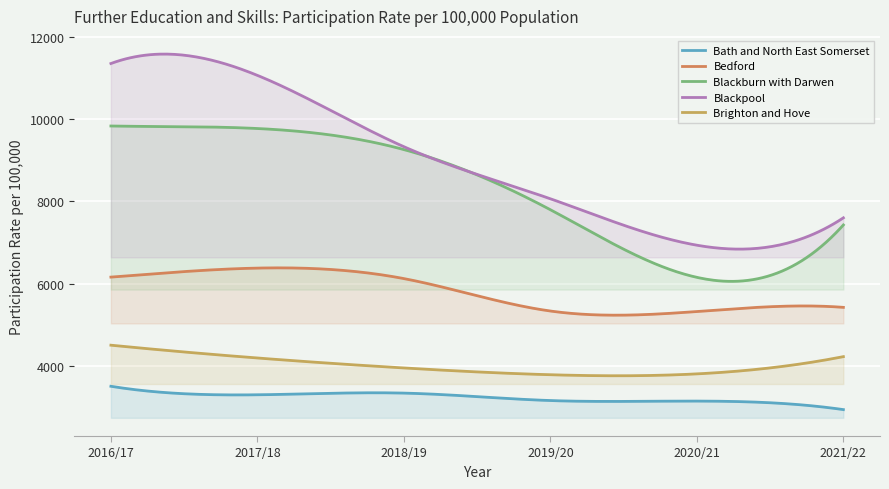

True or false: Blackpool has more than 1 points higher than both neighbors.

False